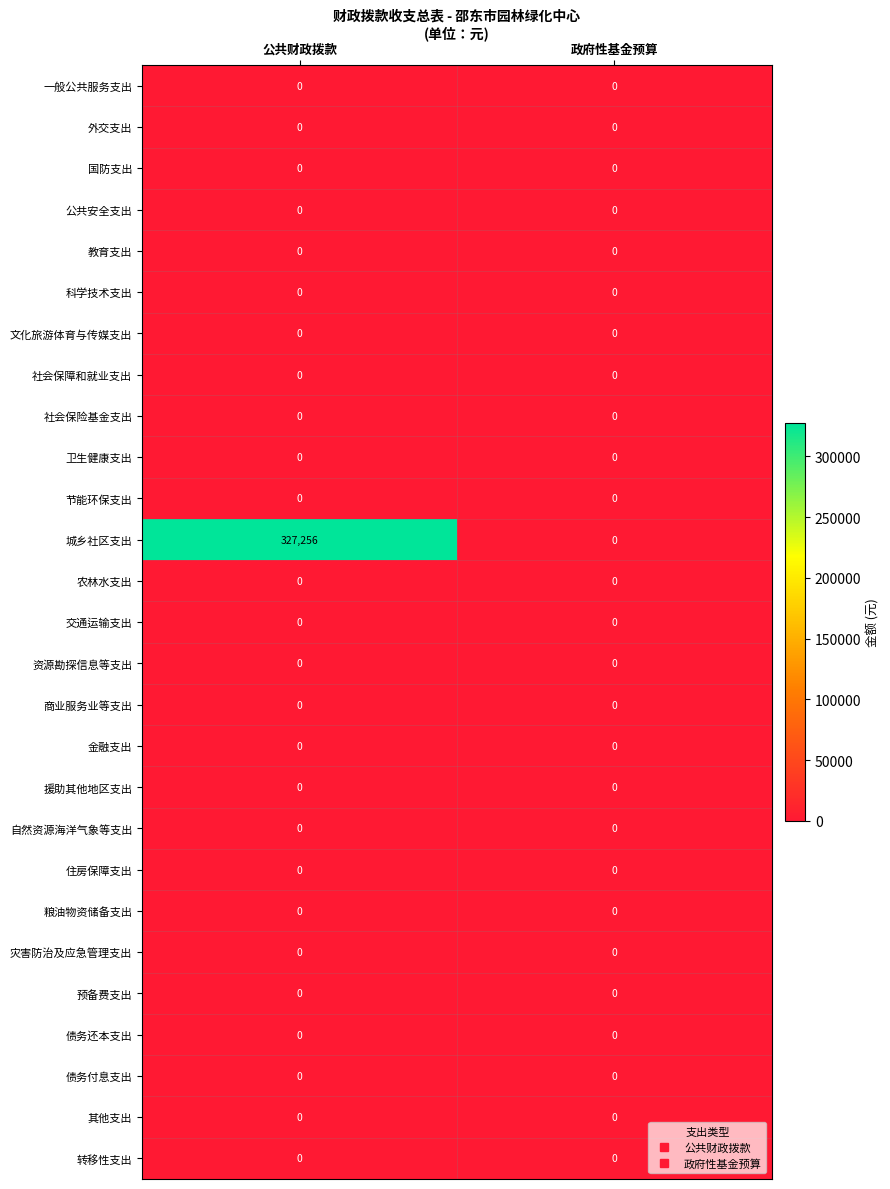

At which category is the sum across all series the highest?

公共财政拨款